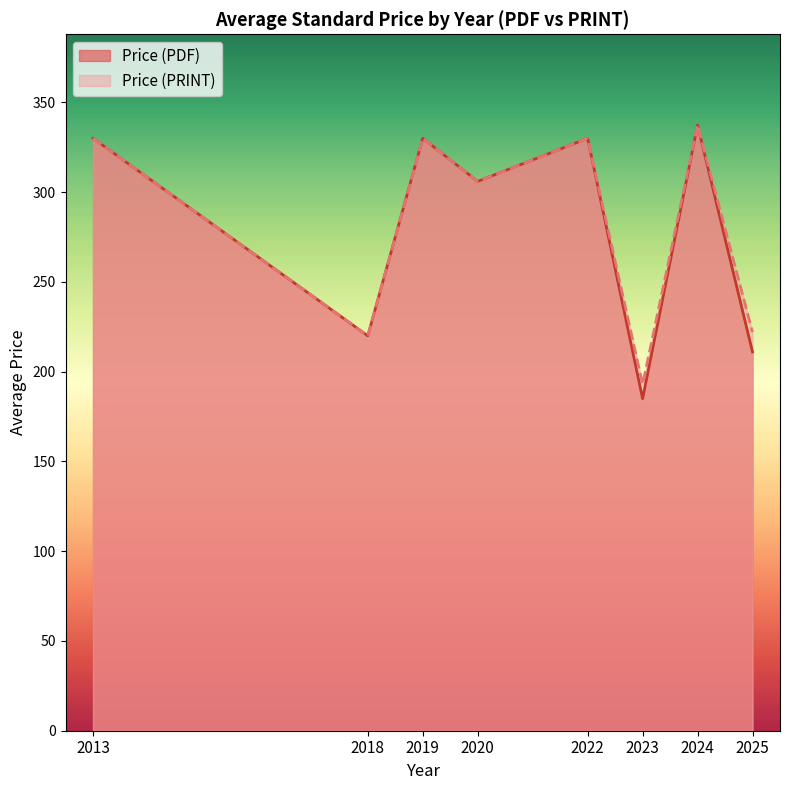

What is the difference between the maximum and minimum values in the Price (PRINT) series?

144.3